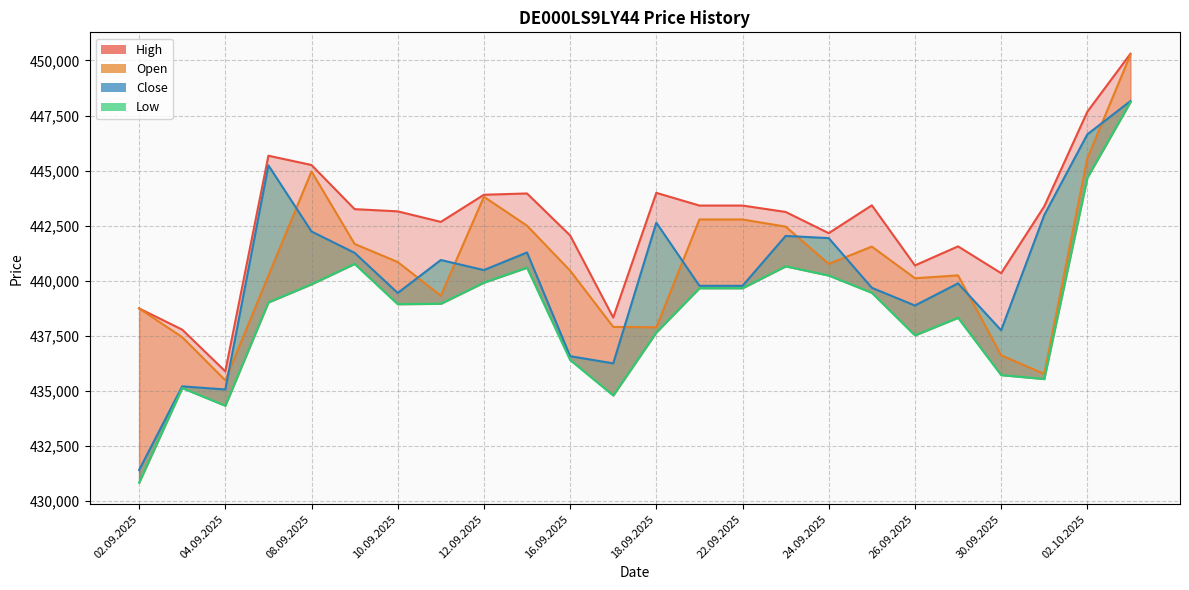

True or false: High_line and Open_line intersect in this chart.

False